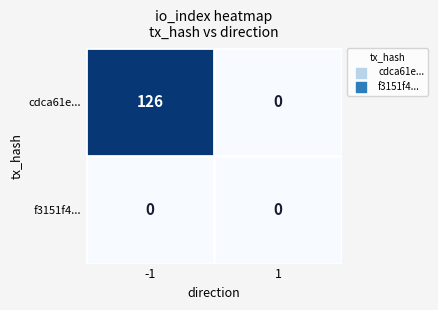

Count the number of data series in this chart.

2